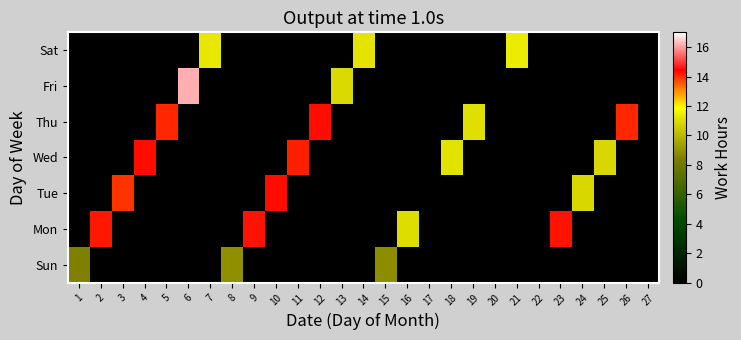

Reading right to left, list all the values displayed in this chart.

Sun: 27=0.0	26=0.0	25=0.0	24=0.0	23=0.0	22=0.0	21=0.0	20=0.0	19=0.0	18=0.0	17=0.0	16=0.0	15=8.8	14=0.0	13=0.0	12=0.0	11=0.0	10=0.0	9=0.0	8=8.9	7=0.0	6=0.0	5=0.0	4=0.0	3=0.0	2=0.0	1=8.5
Mon: 27=0.0	26=0.0	25=0.0	24=0.0	23=14.2	22=0.0	21=0.0	20=0.0	19=0.0	18=0.0	17=0.0	16=11.0	15=0.0	14=0.0	13=0.0	12=0.0	11=0.0	10=0.0	9=14.2	8=0.0	7=0.0	6=0.0	5=0.0	4=0.0	3=0.0	2=14.2	1=0.0
Tue: 27=0.0	26=0.0	25=0.0	24=10.8	23=0.0	22=0.0	21=0.0	20=0.0	19=0.0	18=0.0	17=0.0	16=0.0	15=0.0	14=0.0	13=0.0	12=0.0	11=0.0	10=14.3	9=0.0	8=0.0	7=0.0	6=0.0	5=0.0	4=0.0	3=13.9	2=0.0	1=0.0
Wed: 27=0.0	26=0.0	25=10.9	24=0.0	23=0.0	22=0.0	21=0.0	20=0.0	19=0.0	18=11.2	17=0.0	16=0.0	15=0.0	14=0.0	13=0.0	12=0.0	11=14.1	10=0.0	9=0.0	8=0.0	7=0.0	6=0.0	5=0.0	4=14.3	3=0.0	2=0.0	1=0.0
Thu: 27=0.0	26=14.1	25=0.0	24=0.0	23=0.0	22=0.0	21=0.0	20=0.0	19=11.1	18=0.0	17=0.0	16=0.0	15=0.0	14=0.0	13=0.0	12=14.3	11=0.0	10=0.0	9=0.0	8=0.0	7=0.0	6=0.0	5=14.0	4=0.0	3=0.0	2=0.0	1=0.0
Fri: 27=0.0	26=0.0	25=0.0	24=0.0	23=0.0	22=0.0	21=0.0	20=0.0	19=0.0	18=0.0	17=0.0	16=0.0	15=0.0	14=0.0	13=10.9	12=0.0	11=0.0	10=0.0	9=0.0	8=0.0	7=0.0	6=16.2	5=0.0	4=0.0	3=0.0	2=0.0	1=0.0
Sat: 27=0.0	26=0.0	25=0.0	24=0.0	23=0.0	22=0.0	21=11.4	20=0.0	19=0.0	18=0.0	17=0.0	16=0.0	15=0.0	14=11.2	13=0.0	12=0.0	11=0.0	10=0.0	9=0.0	8=0.0	7=11.2	6=0.0	5=0.0	4=0.0	3=0.0	2=0.0	1=0.0